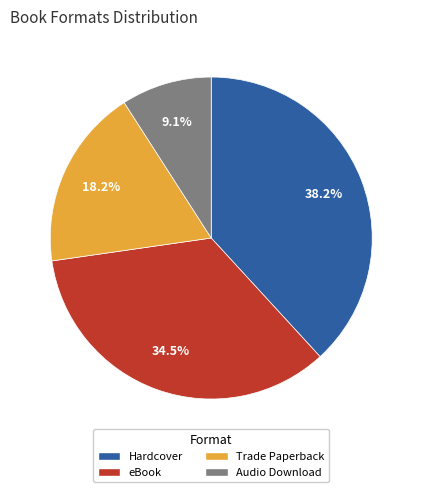

Is there a majority slice in this chart?

No